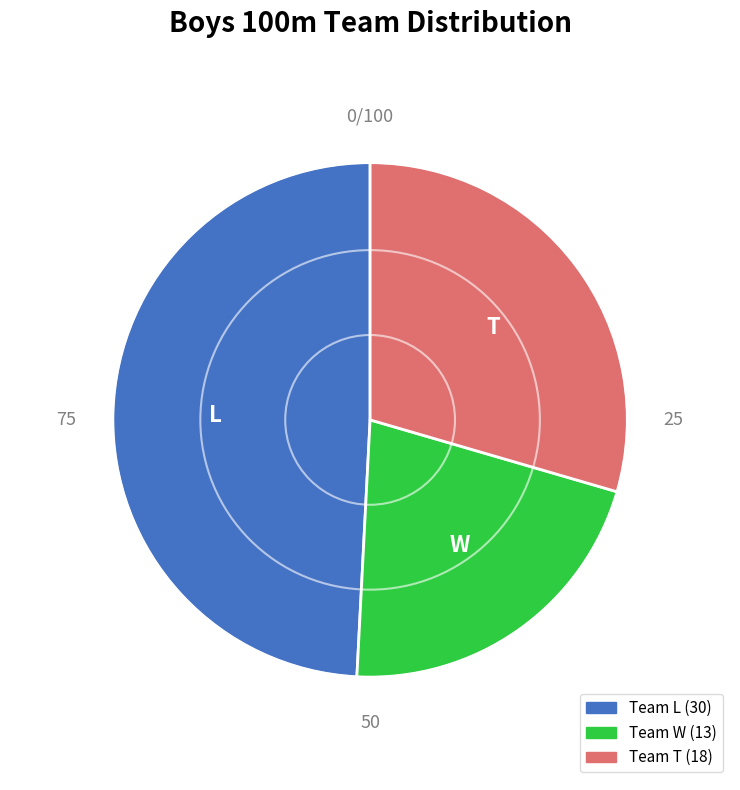

How many slices are in this pie chart?

3